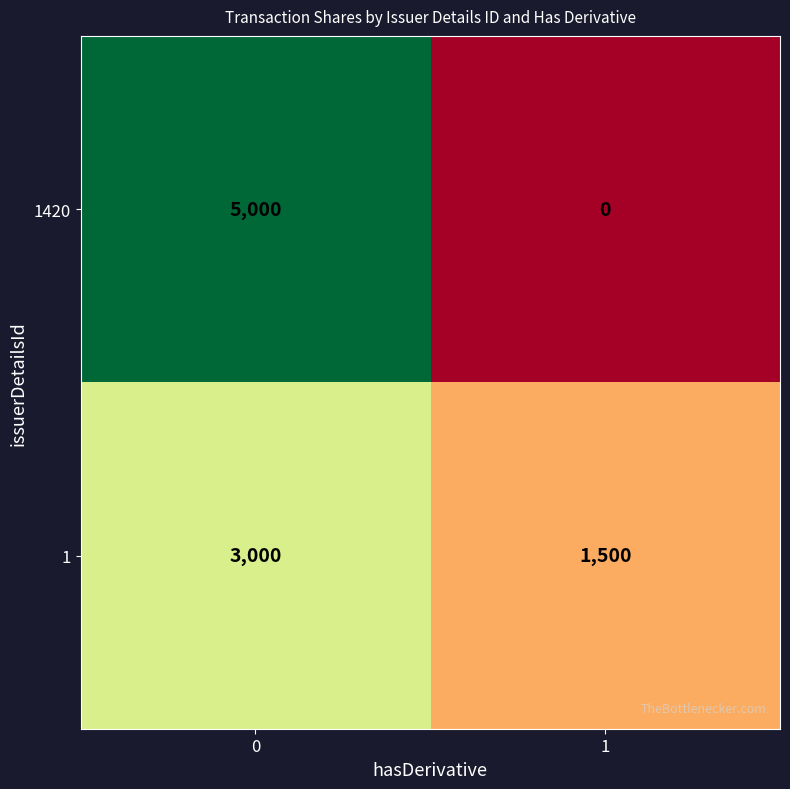

List the series in order of their overall mean, highest first.

1420, 1